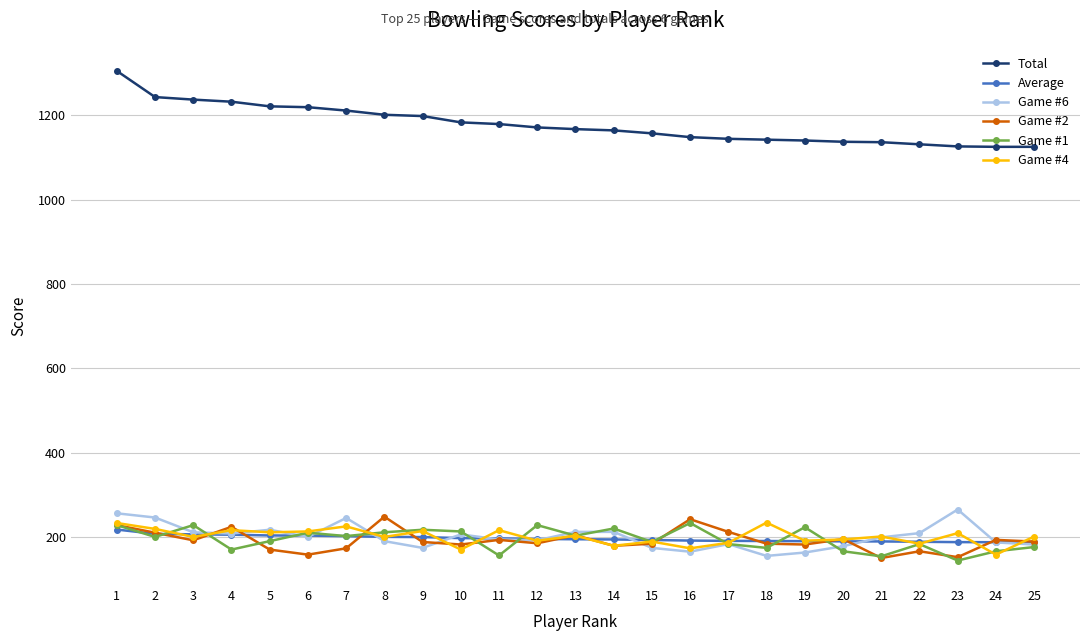

At how many categories does at least one series exceed 508?

25